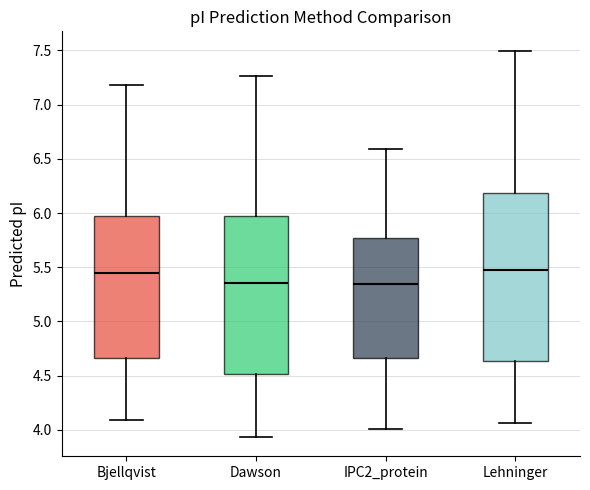

Which box is the tallest, from its lower edge to its upper edge?

Lehninger